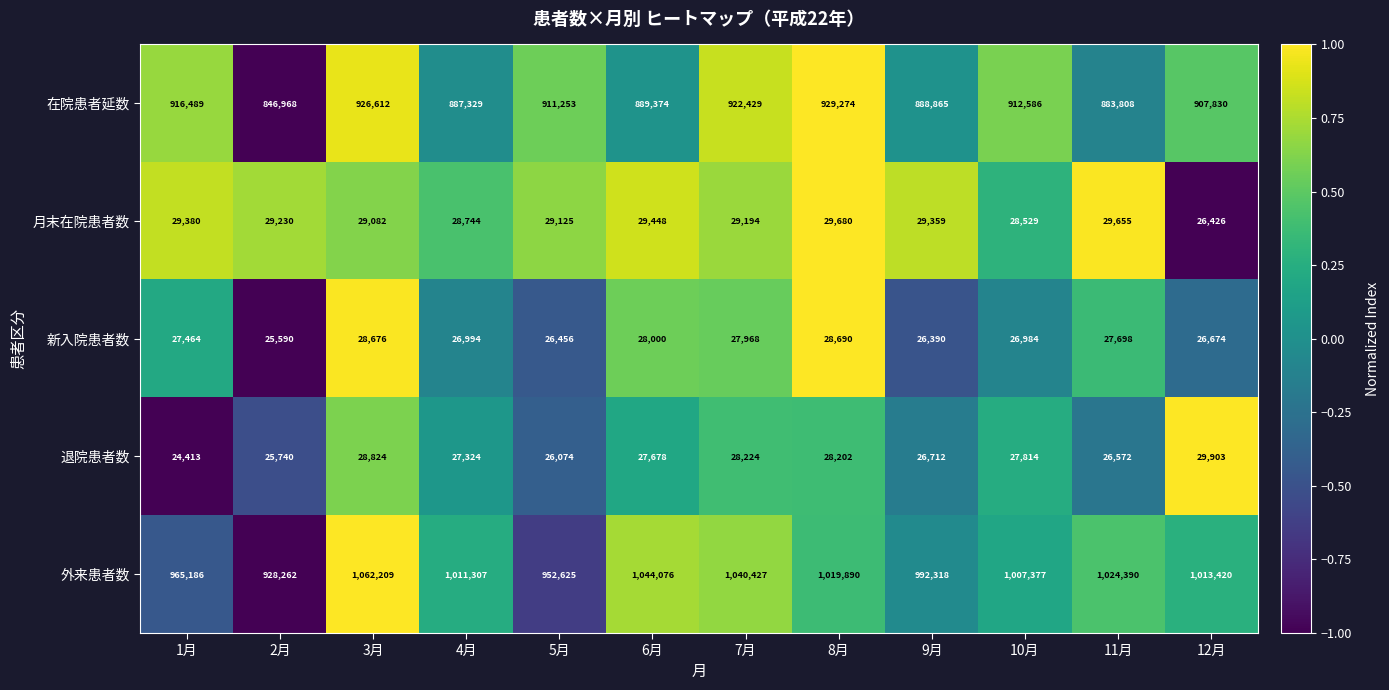

What is the difference between the maximum and second lowest values in the 在院患者延数 series?

45466